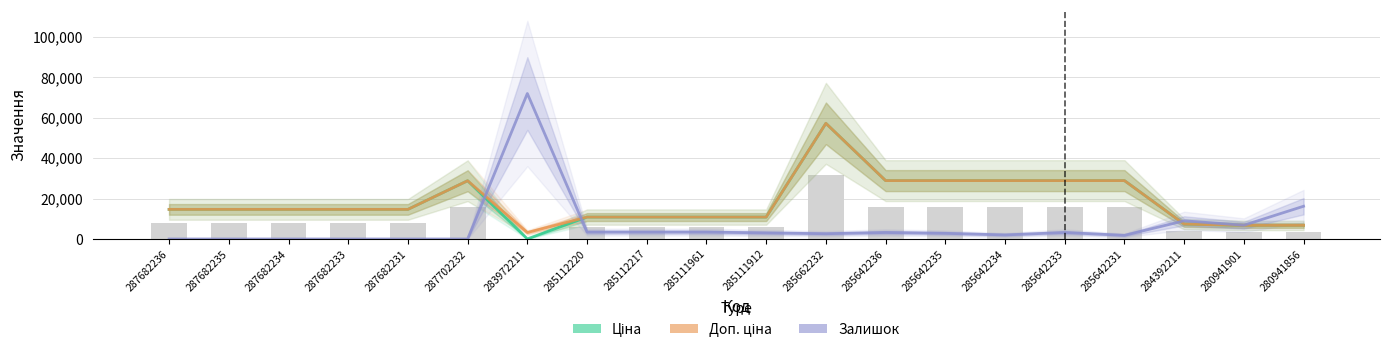

How many groups of bars are there?

20